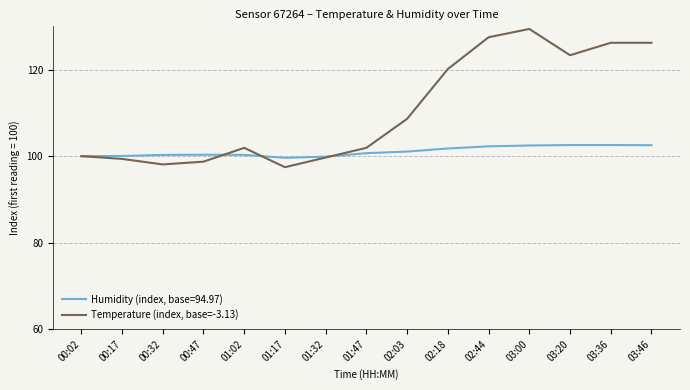

At which label is Temperature (index, base=-3.13) closest to 113?

02:03